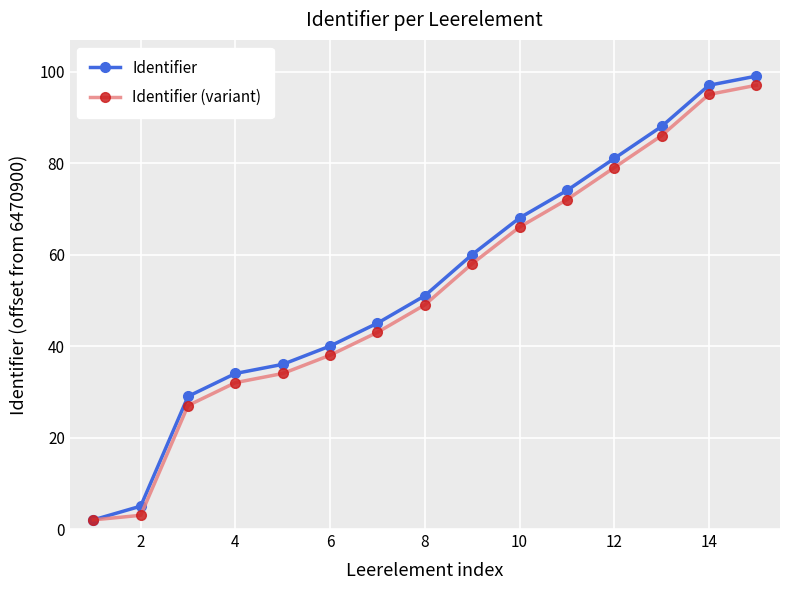

Reading right to left, what are all the values shown in this chart?

Identifier: 99	97	88	81	74	68	60	51	45	40	36	34	29	5	2
Identifier (variant): 97	95	86	79	72	66	58	49	43	38	34	32	27	3	2